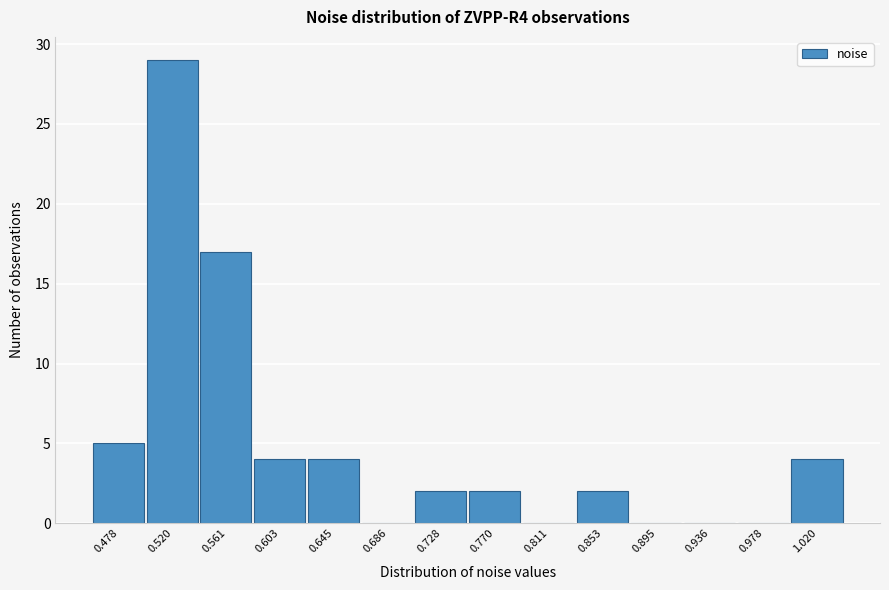

Reading left to right, what are all the values shown in this chart?

0.478=5	0.520=29	0.561=17	0.603=4	0.645=4	0.686=0	0.728=2	0.770=2	0.811=0	0.853=2	0.895=0	0.936=0	0.978=0	1.020=4